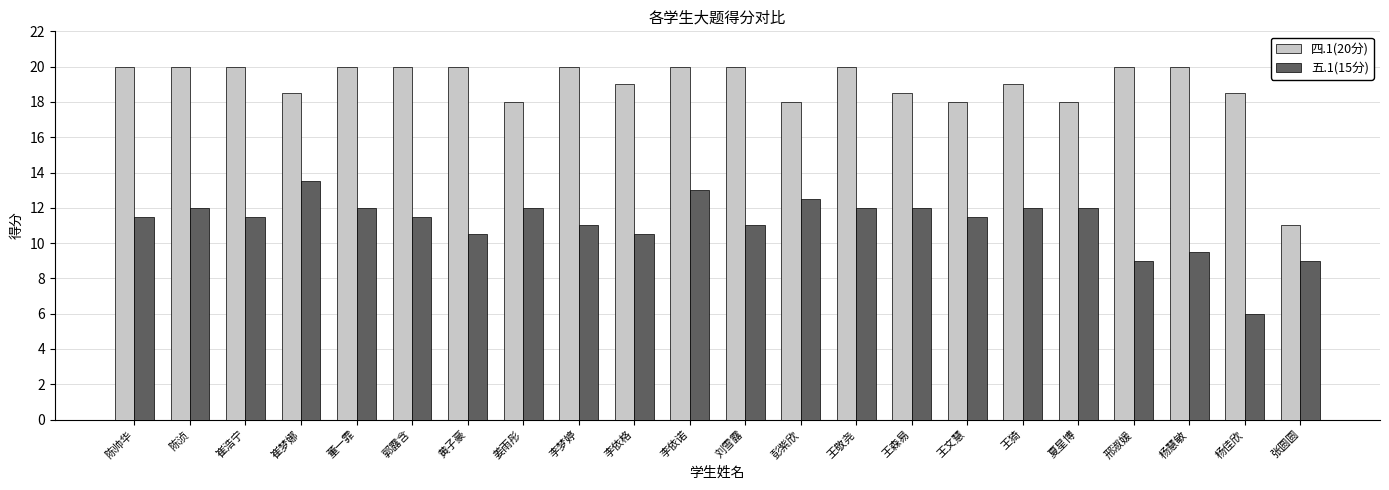

Is it true that 五.1(15分) equals 12.0 at 董一霏?

True